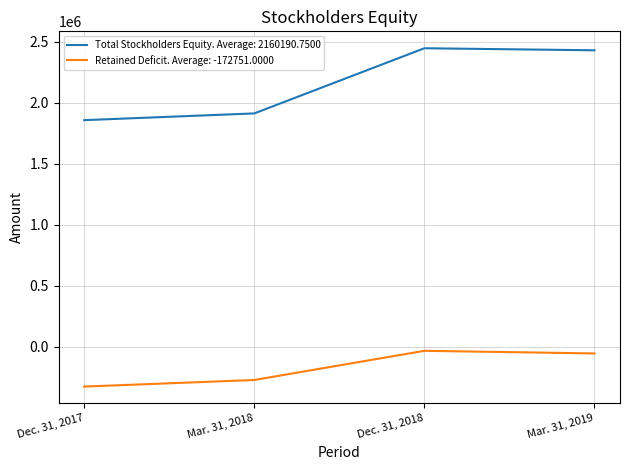

What is the maximum value for Total Stockholders Equity. Average: 2160190.7500?

2445208